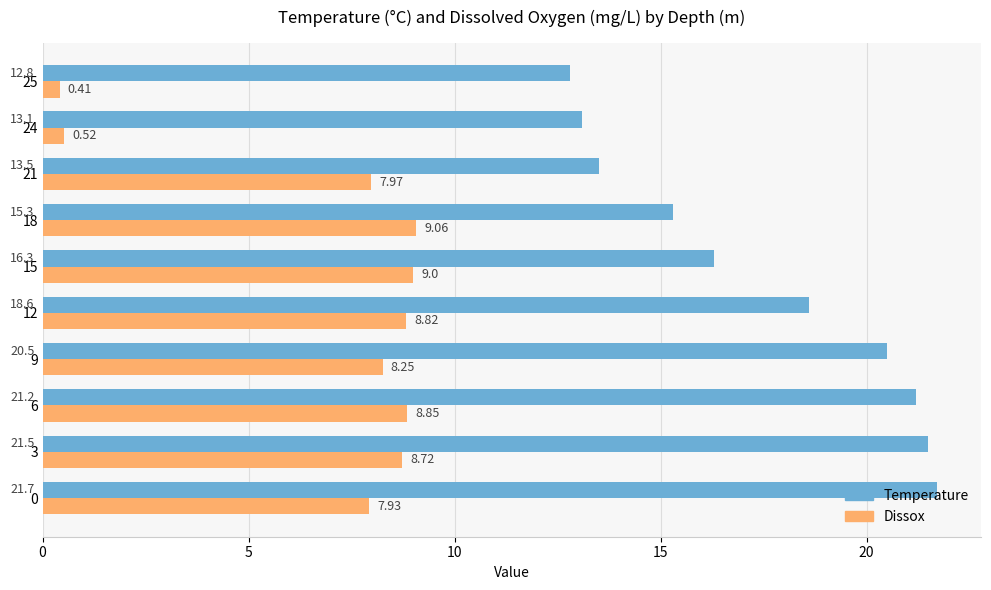

At which category is the sum across all series the highest?

3